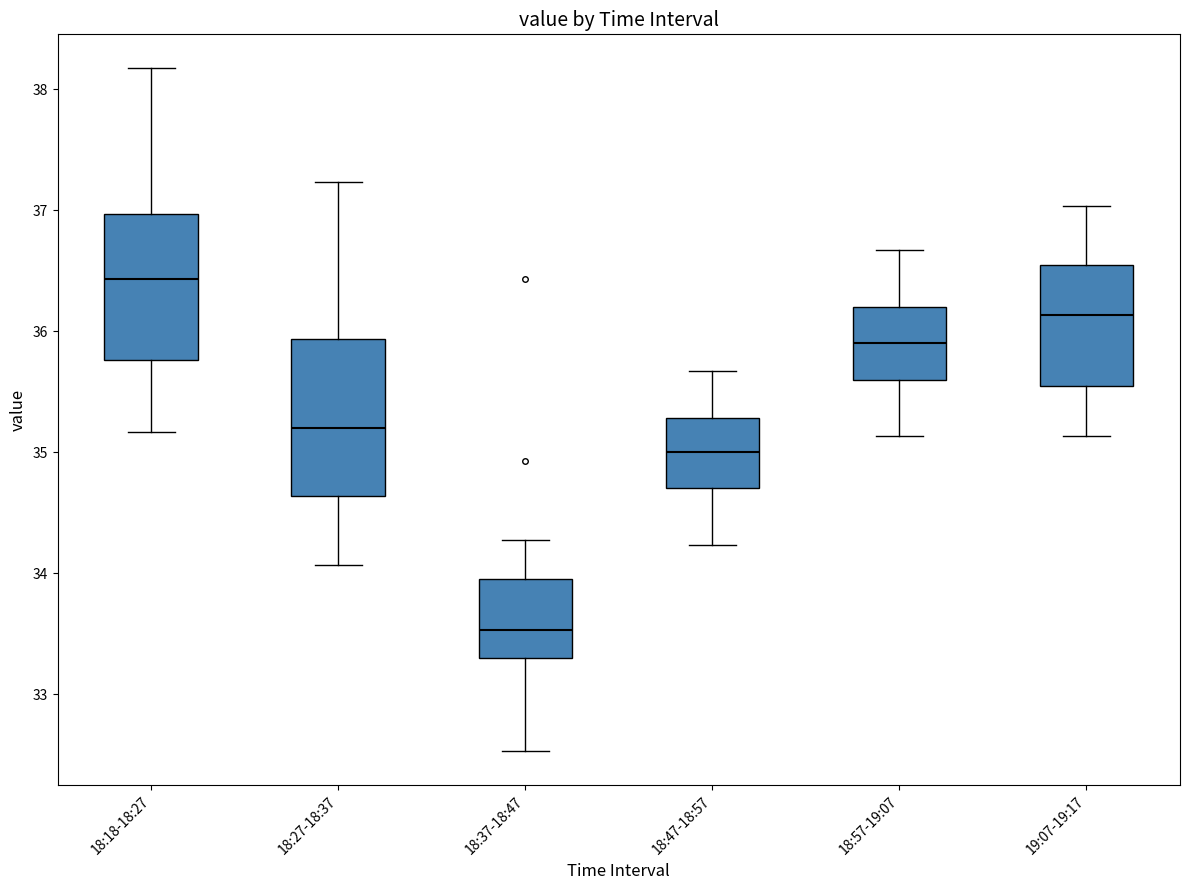

Which box's median line is the lowest?

18:37-18:47